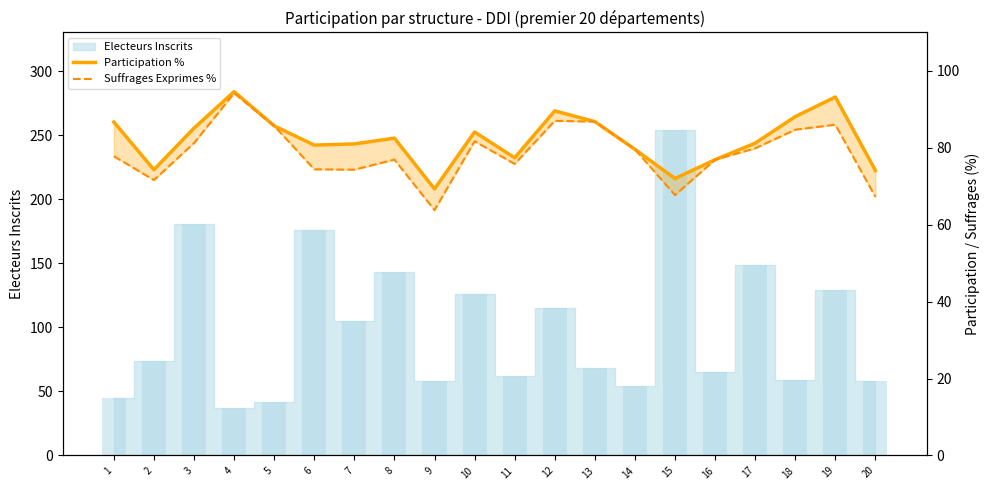

What value does the Participation % series have at 3?

85.1